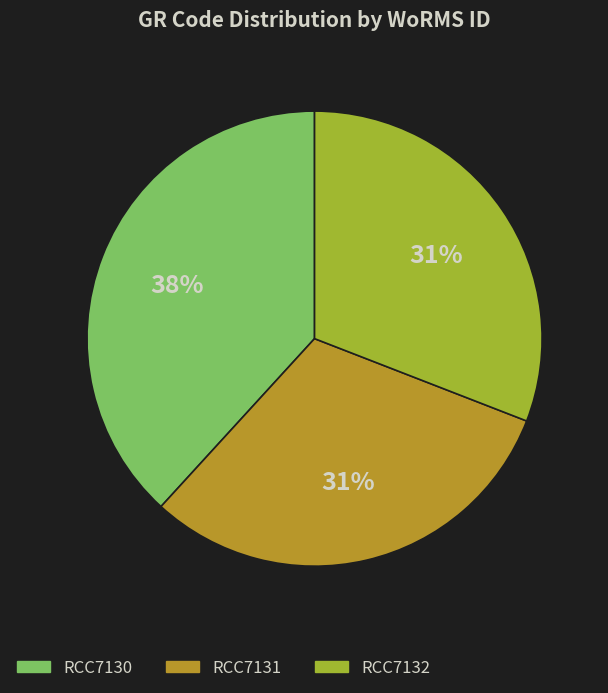

Which has a higher value, RCC7130 or RCC7131?

RCC7130